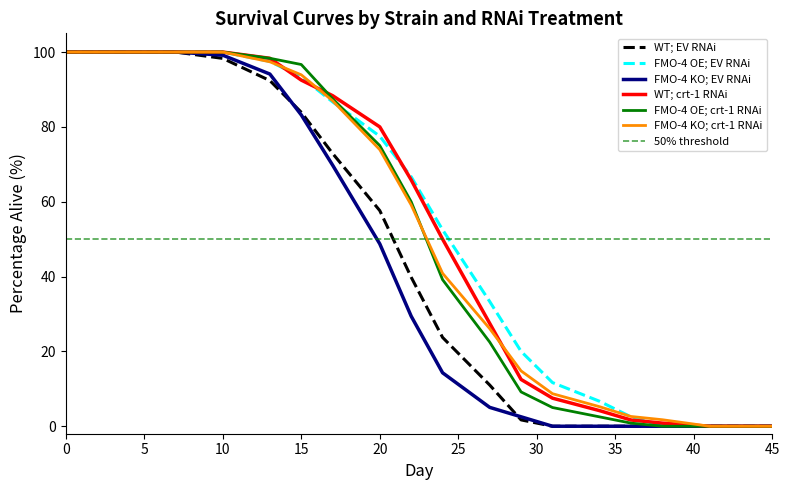

Between 7 and 17, which series saw the biggest shift?

FMO-4 KO; EV RNAi